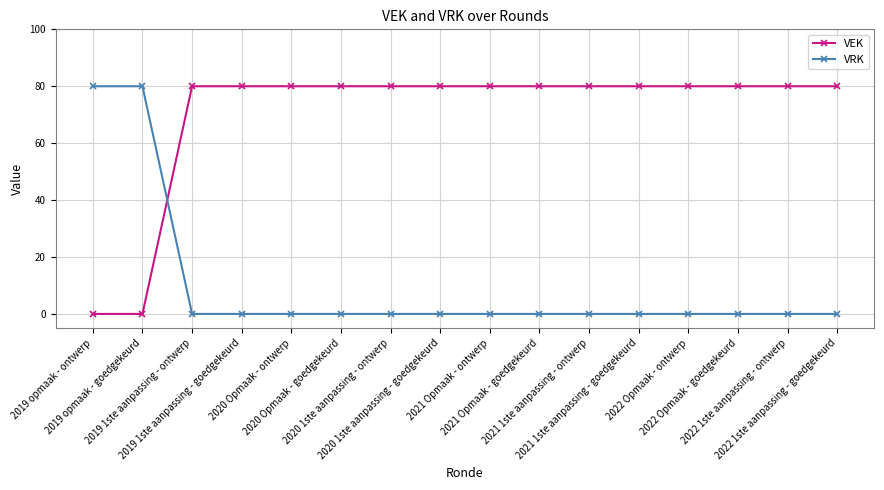

At how many categories does at least one series exceed 11?

16